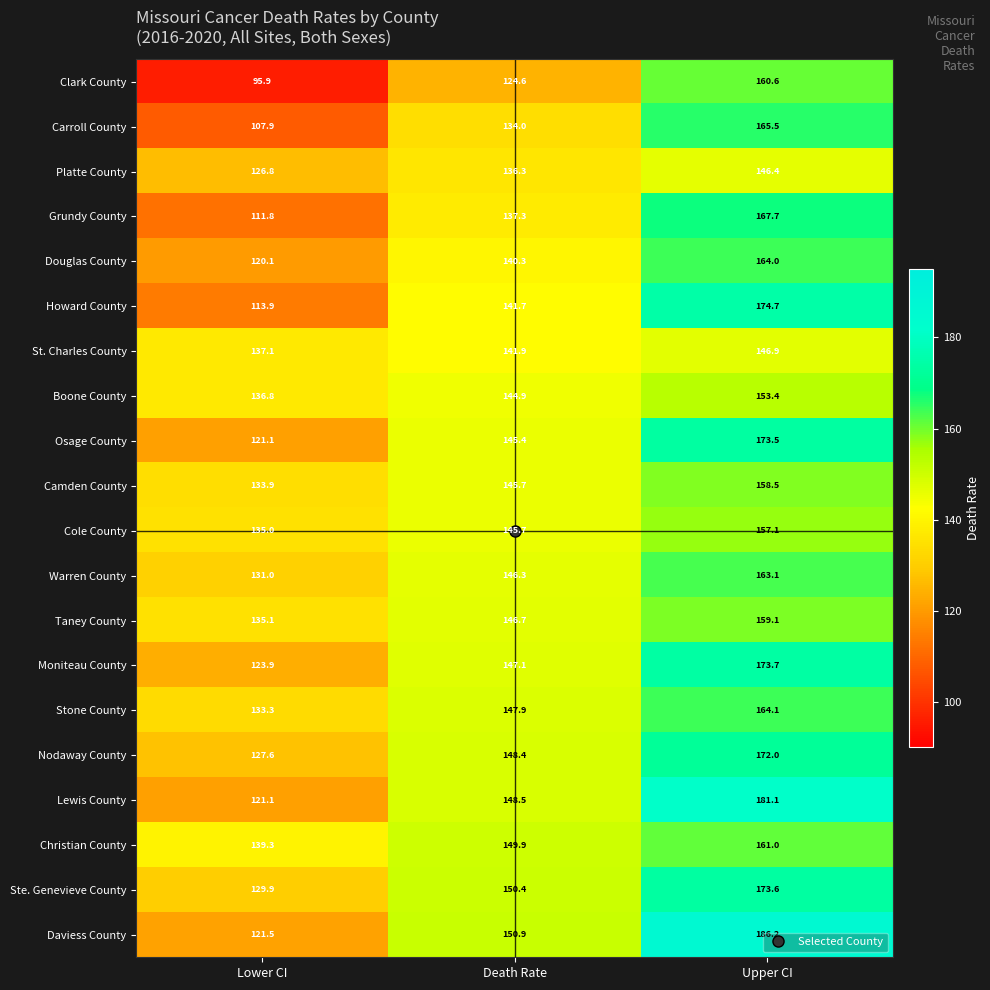

Which category has the lowest value across all series?

Lower CI